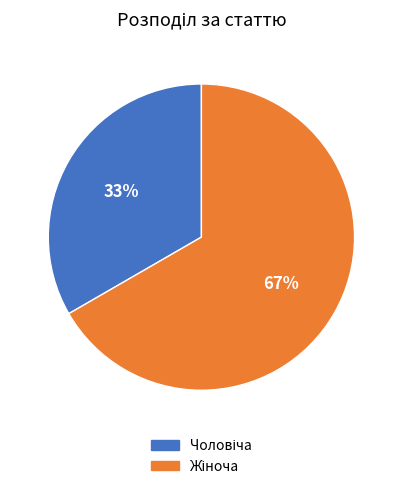

Is there any slice that represents more than half of the pie?

Yes